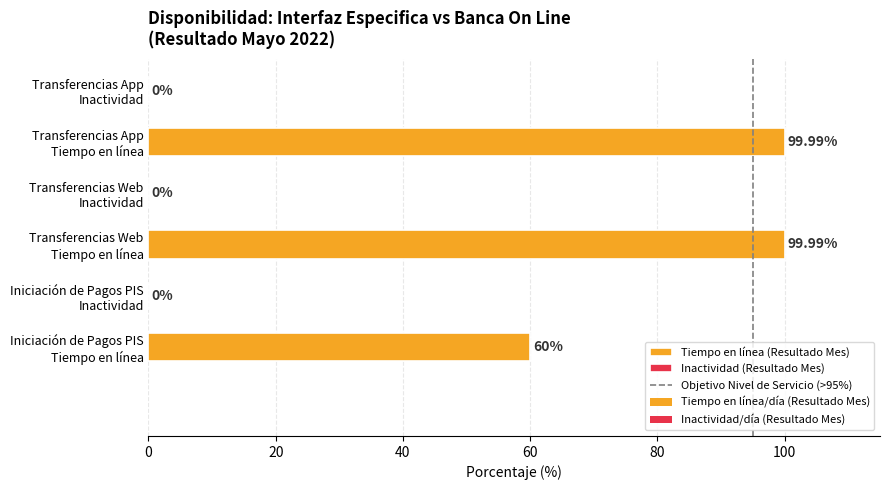

What is the sum of all values?

260.0